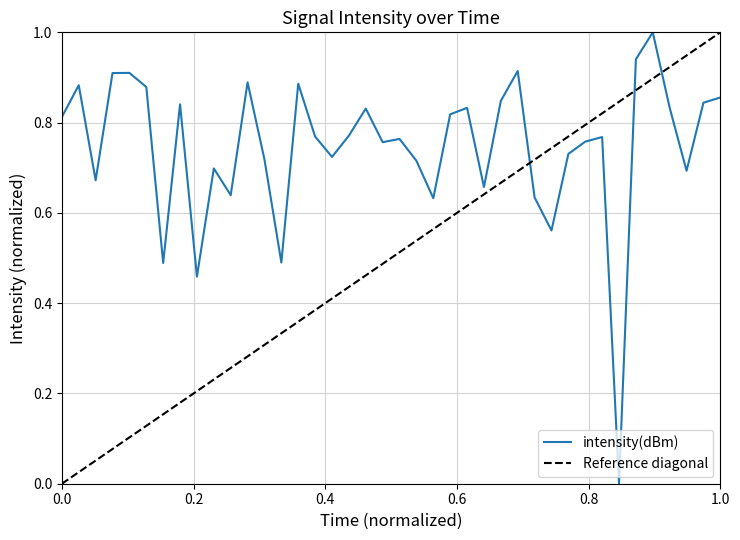

What is the difference between the maximum and minimum values?

1.0